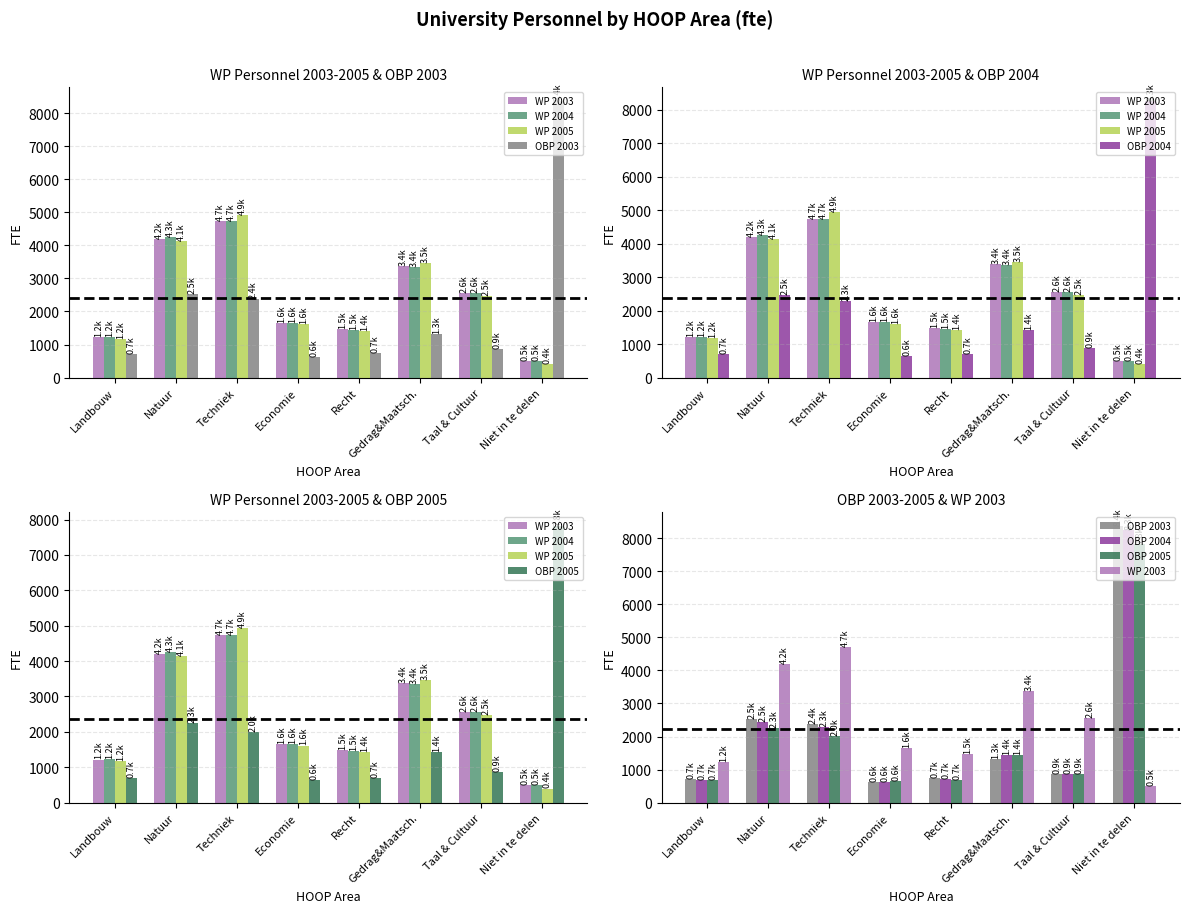

What is the difference between the highest and lowest values at Recht?

776.9